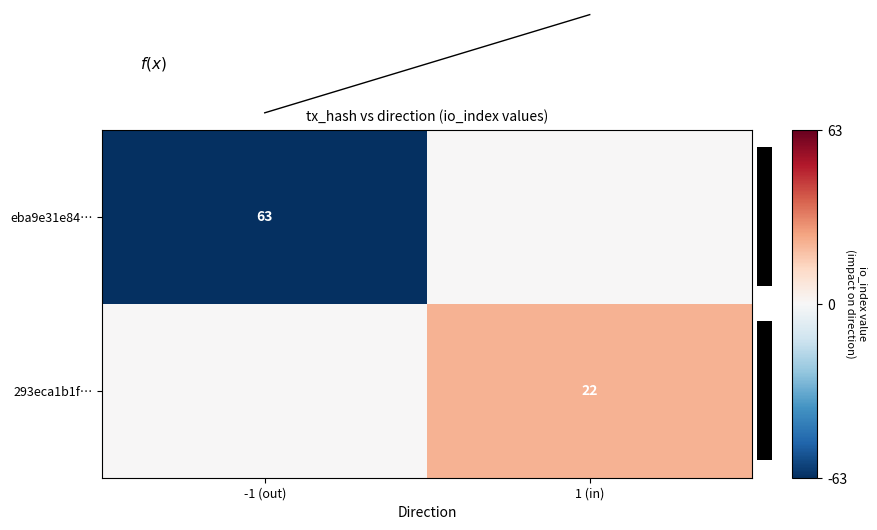

Which label corresponds to the largest value in the chart?

1 (in)